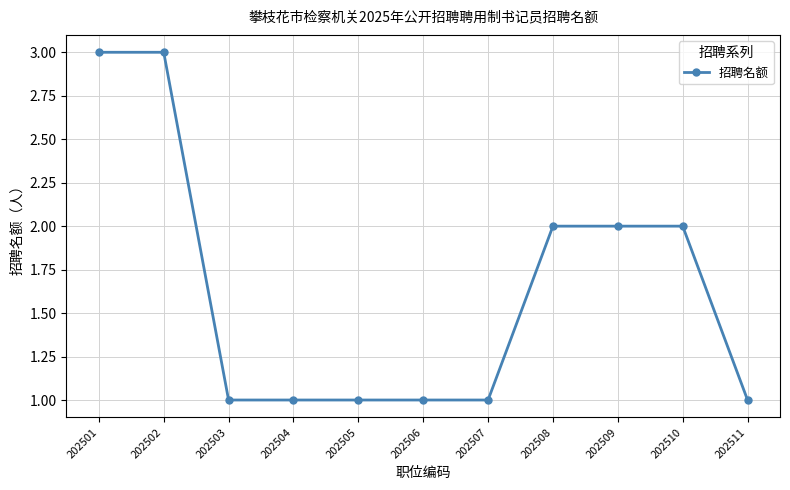

Approximately how many times larger is the value at 202508 compared to 202503?

2.0